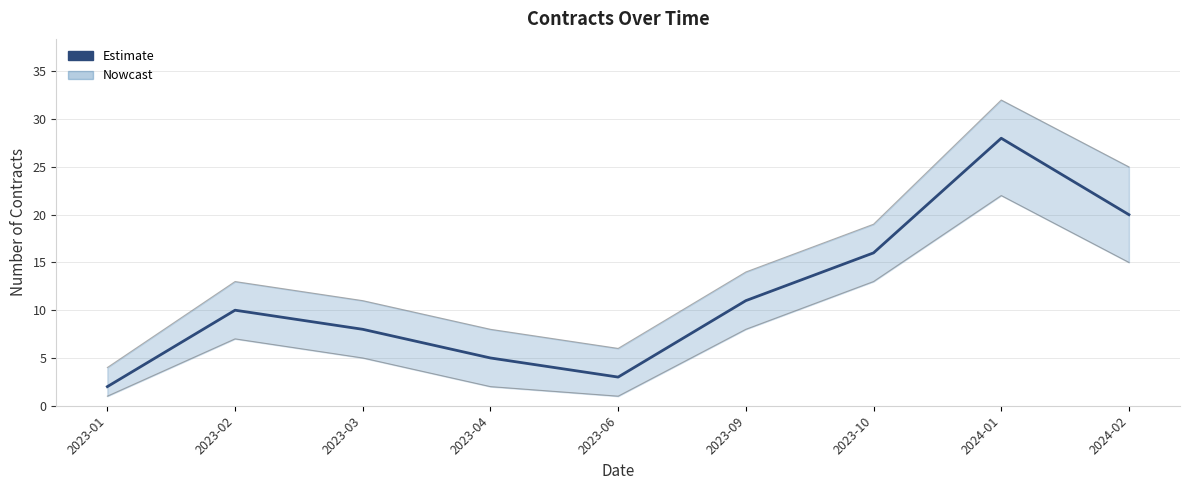

What is the ratio of the value at 2023-01 to the value at 2023-09?

0.2